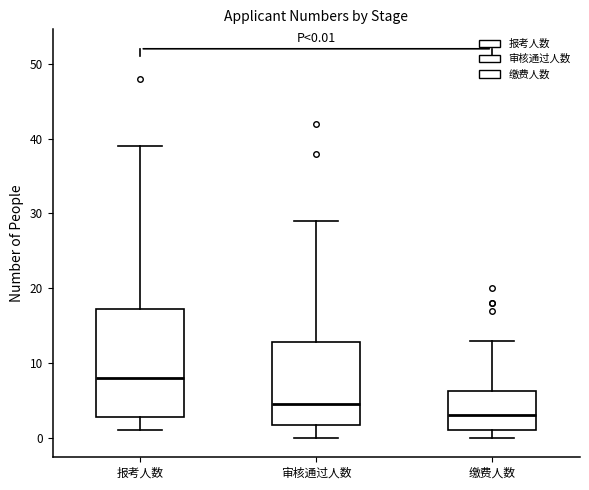

Comparing the boxes themselves (not the whiskers), which one is the tallest?

报考人数